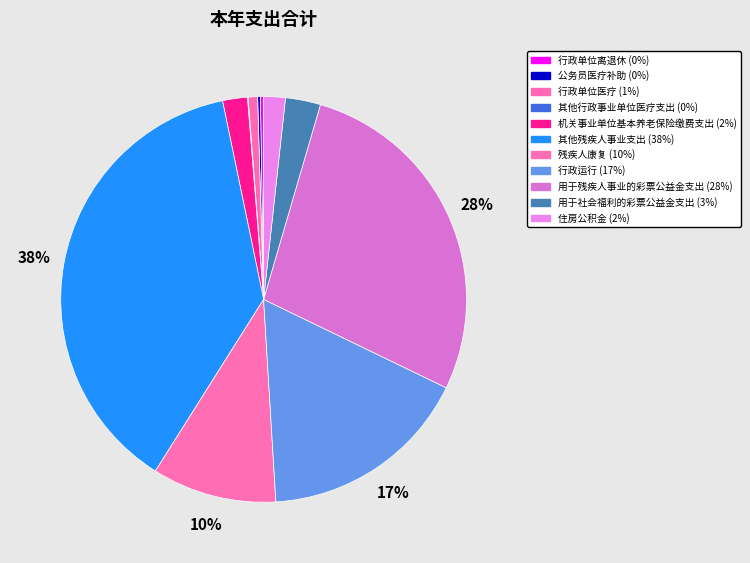

To the nearest percent, what is the average slice percentage?

9%